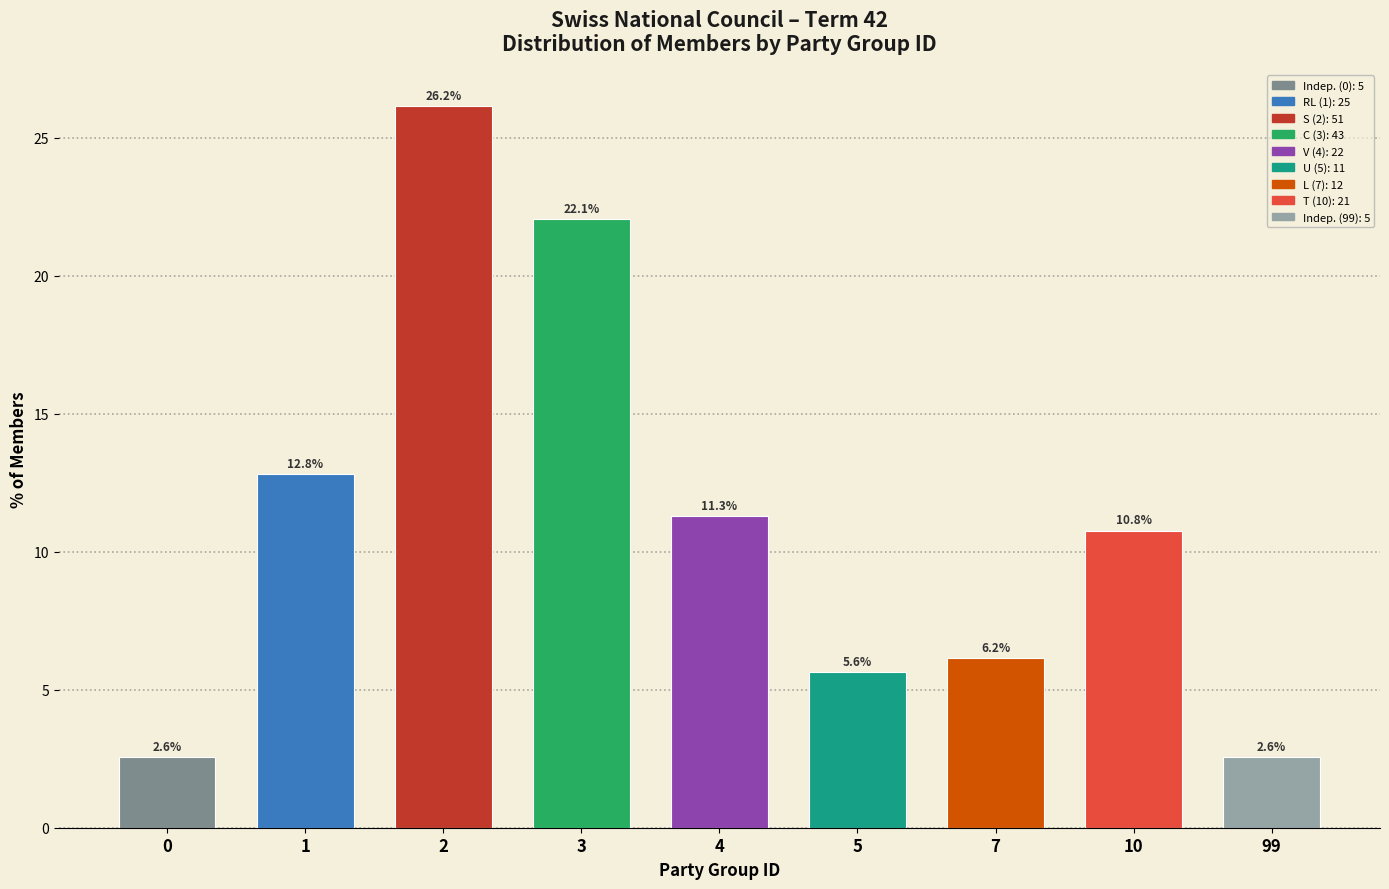

Reading left to right, transcribe all the data shown in this chart.

2.6	12.8	26.2	22.1	11.3	5.6	6.2	10.8	2.6